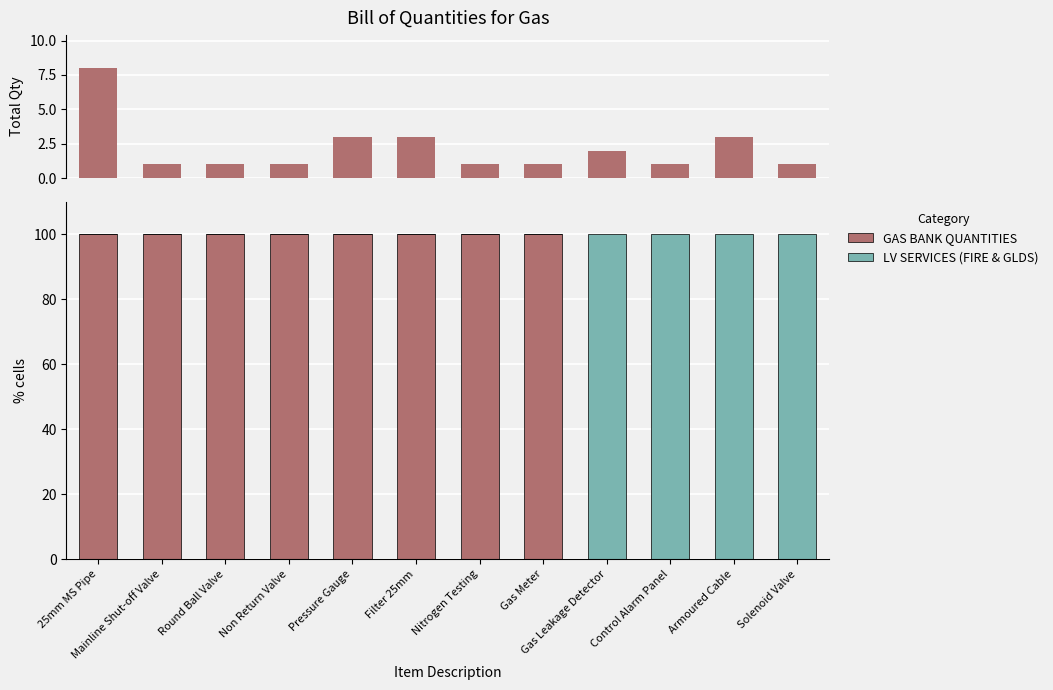

Rank the series by their average value, from lowest to highest.

Total Quantity, LV SERVICES (FIRE & GLDS), GAS BANK QUANTITIES